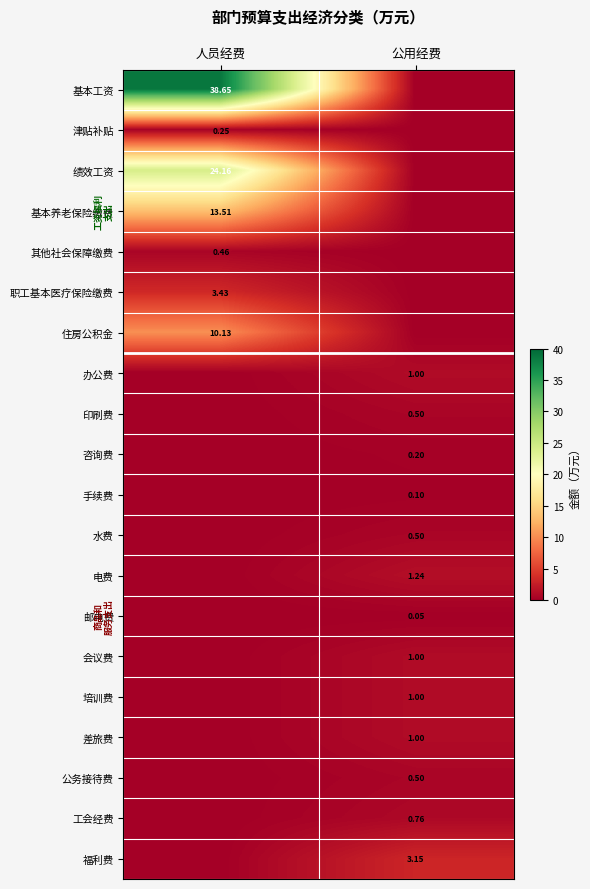

How many data points does each series have?

2